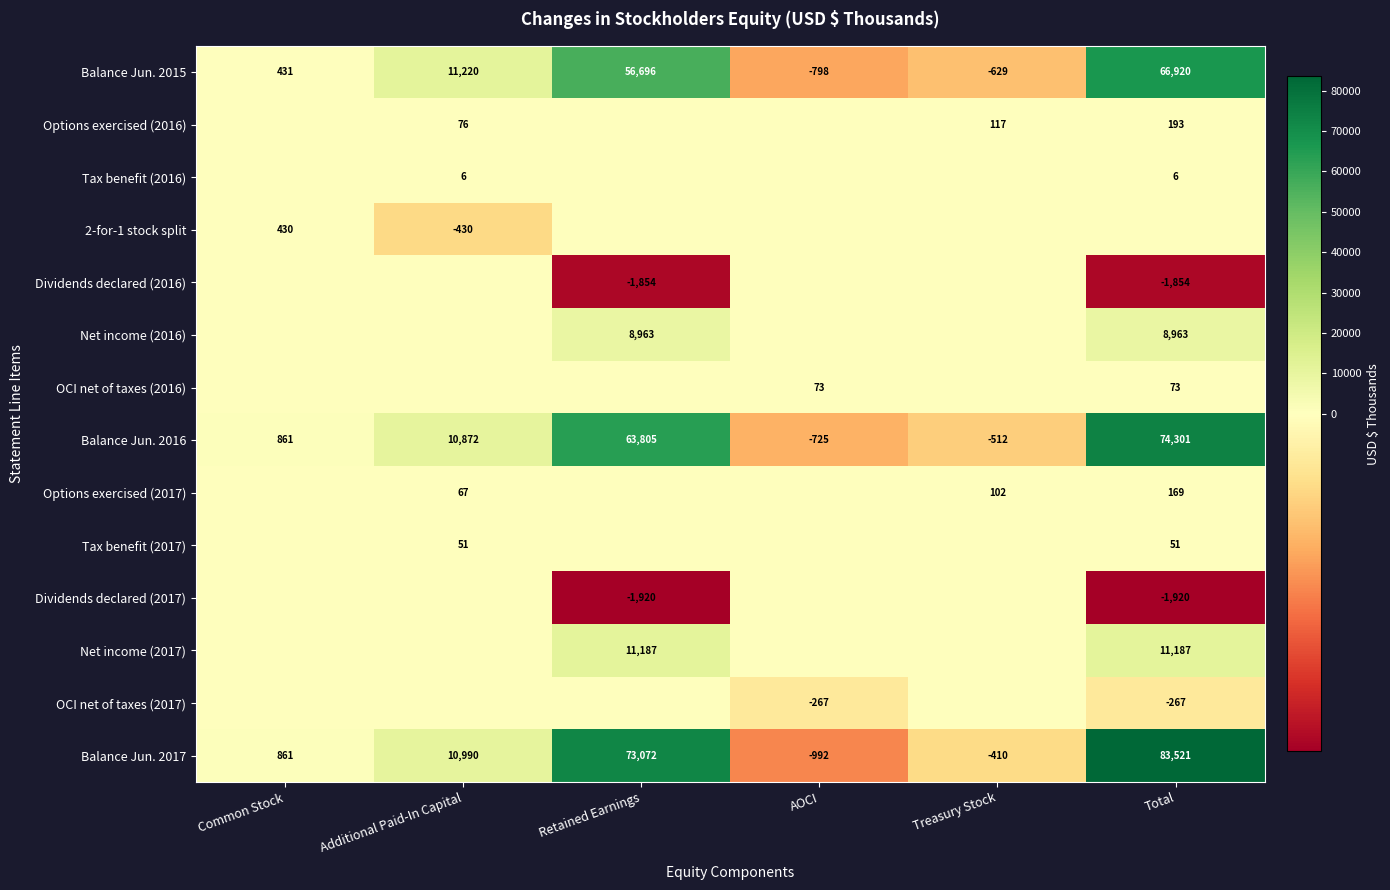

Between Retained Earnings and Treasury Stock, which is larger?

Retained Earnings